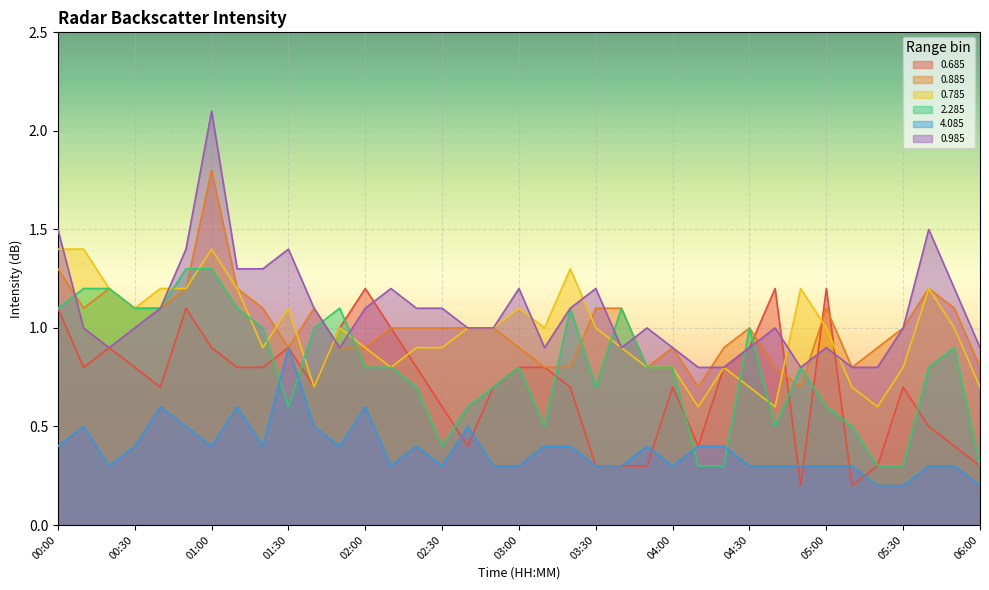

In 4.085, how many points are higher than both neighbors (excluding endpoints)?

8